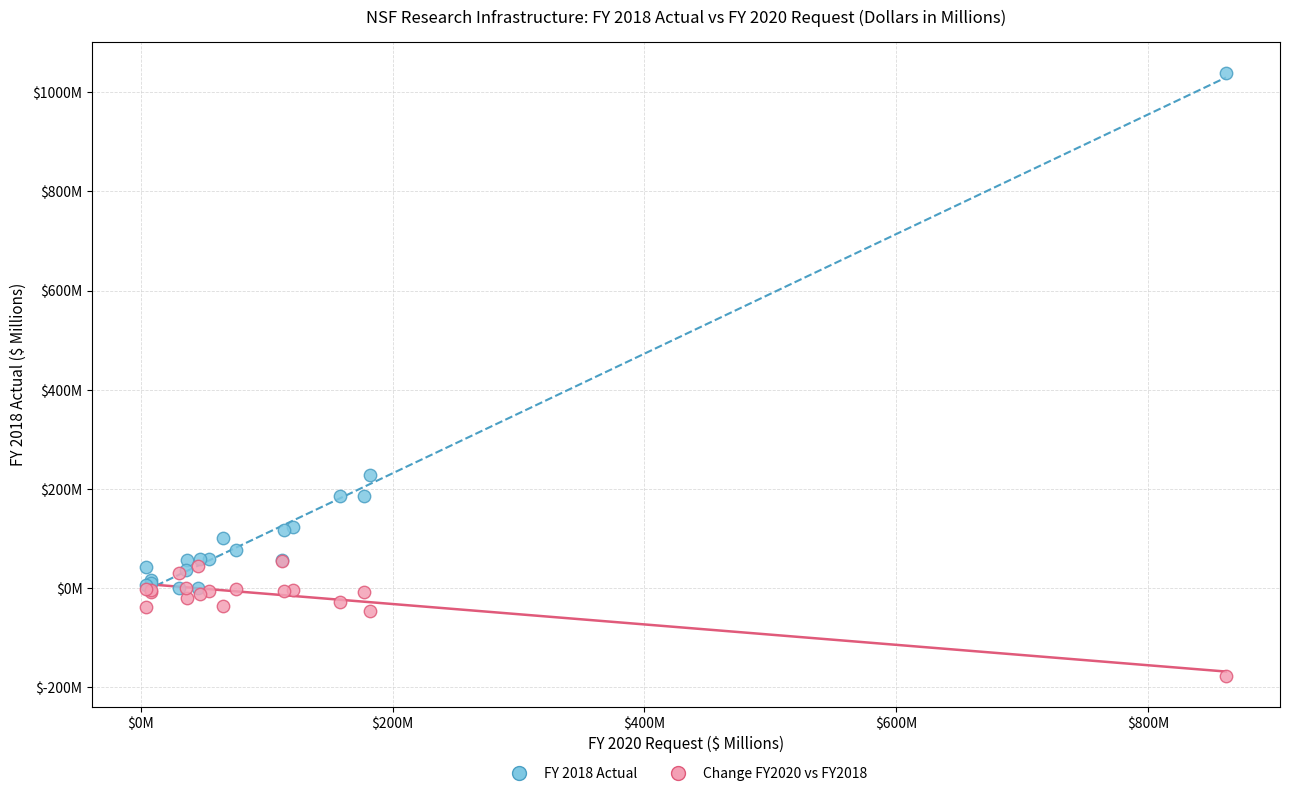

Which series reaches the maximum Y coordinate?

FY 2018 Actual